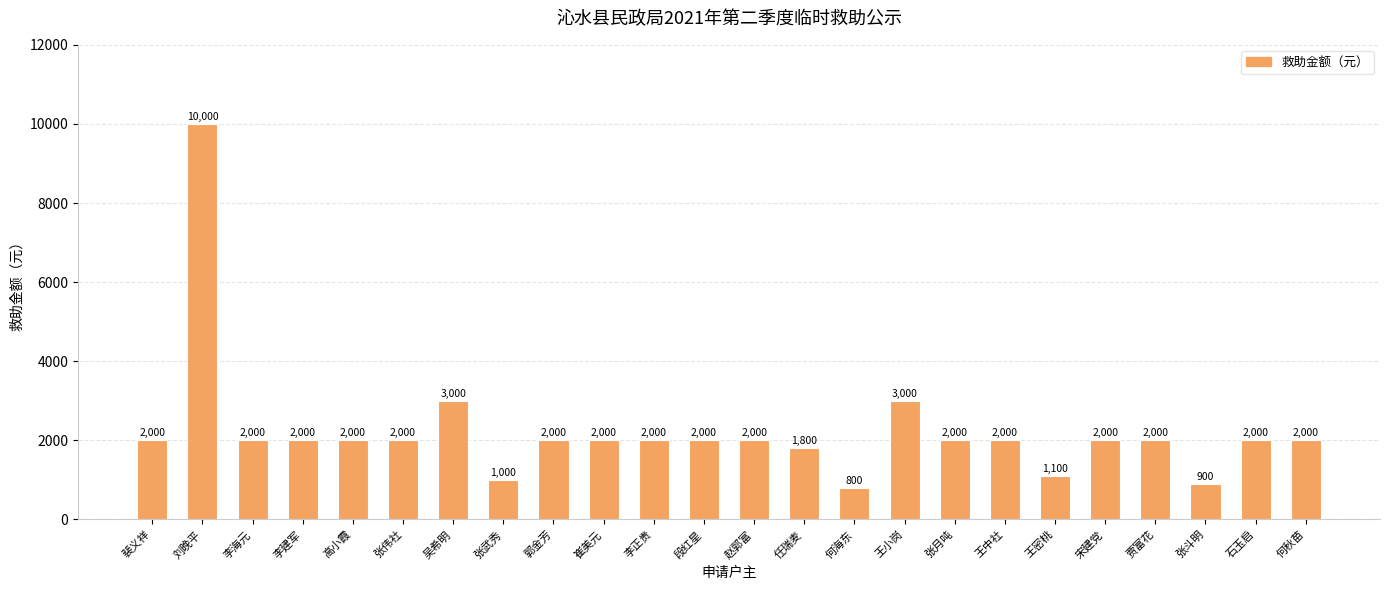

Reading left to right, transcribe all the data shown in this chart.

裴义祥=2000	刘晚平=10000	李海元=2000	李建军=2000	高小霞=2000	张伟社=2000	吴希明=3000	张武秀=1000	郭金芳=2000	崔美元=2000	李正贵=2000	段红星=2000	赵郭富=2000	任瑞麦=1800	何海东=800	王小岗=3000	张月吨=2000	王中社=2000	王密桃=1100	宋建党=2000	贾富花=2000	张斗明=900	石玉启=2000	何秋苗=2000